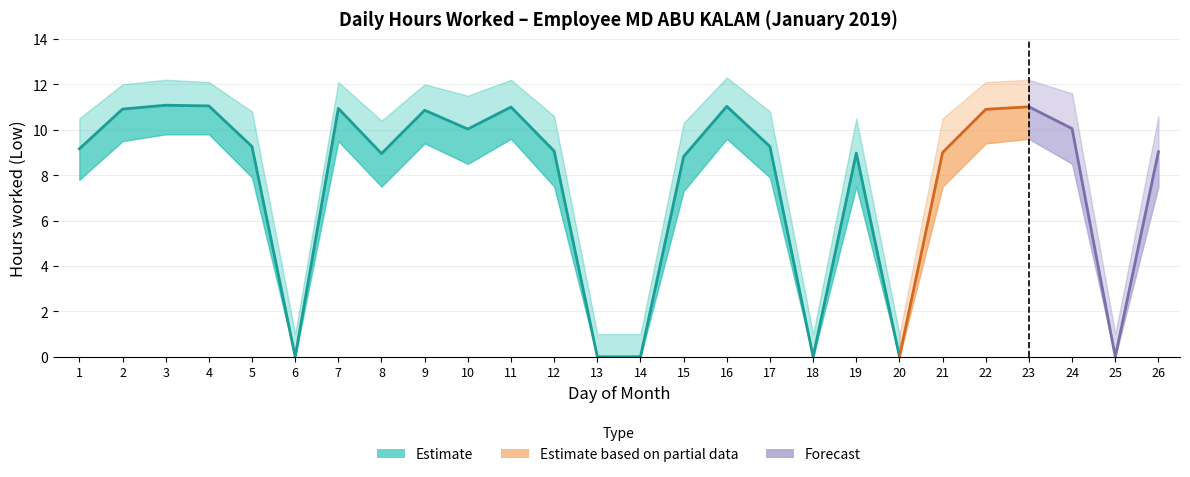

Where is the first local minimum for Low (hours worked)?

6